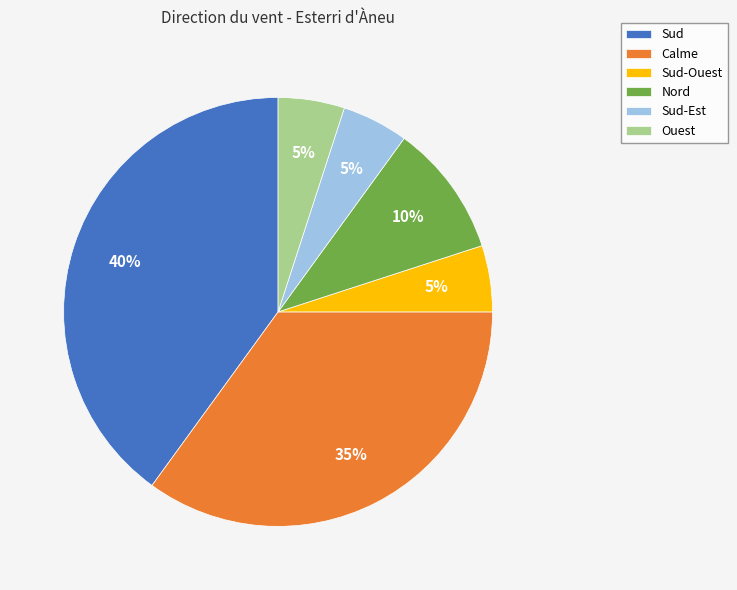

Is there any slice that represents more than half of the pie?

No